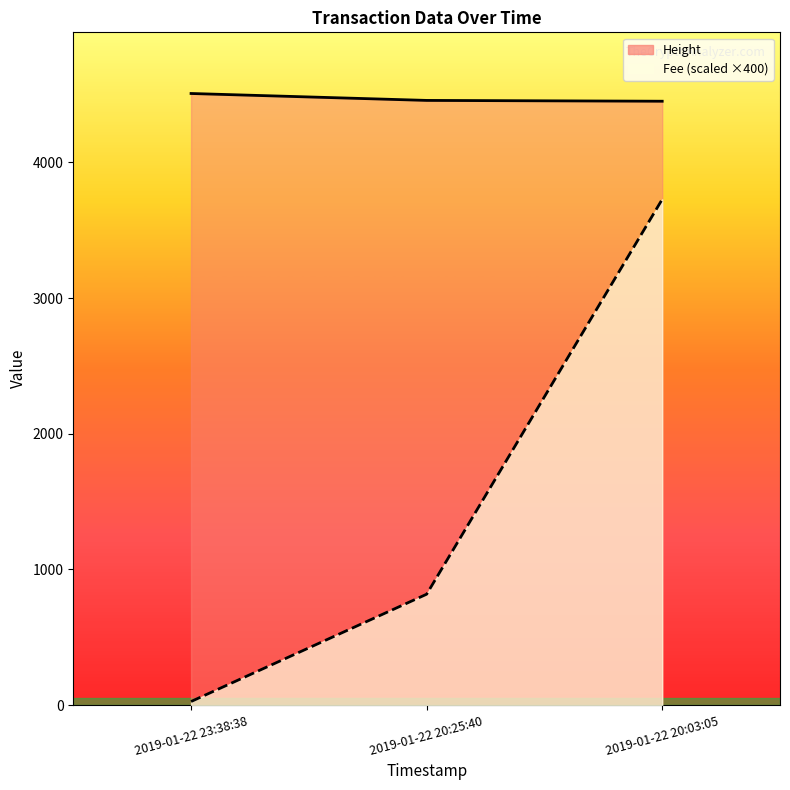

What is the difference between the highest and lowest values at 2019-01-22 20:25:40?

3639.7